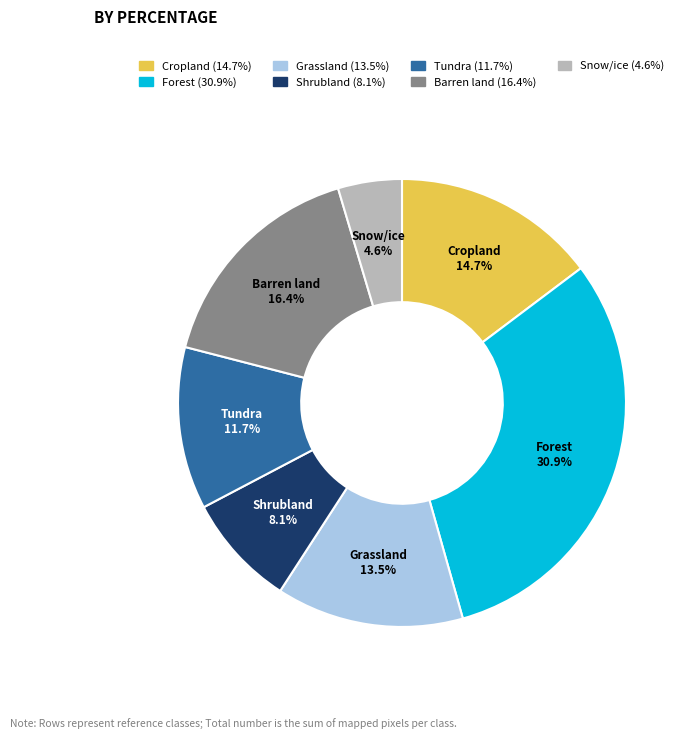

Rank the categories by value from lowest to highest.

Snow/ice, Shrubland, Tundra, Grassland, Cropland, Barren land, Forest